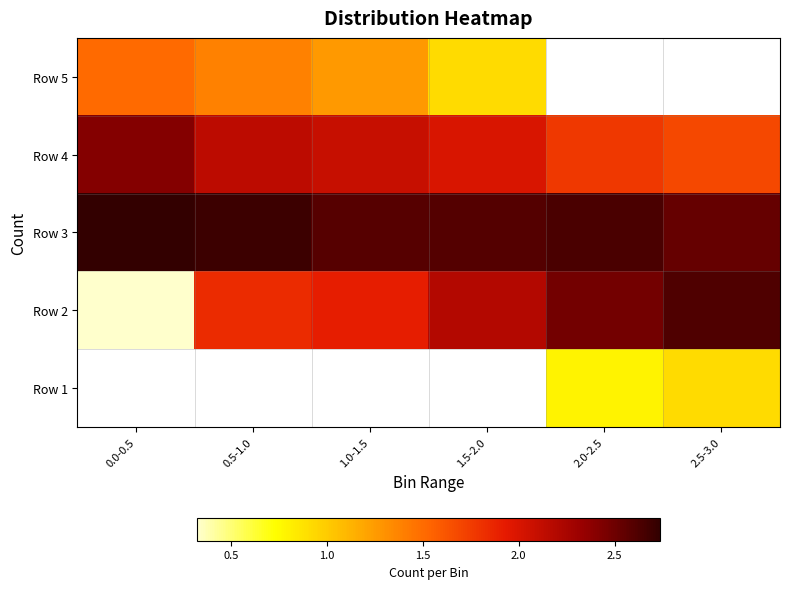

Rank the series by their maximum value, from lowest to highest.

Row 1, Row 5, Row 4, Row 2, Row 3